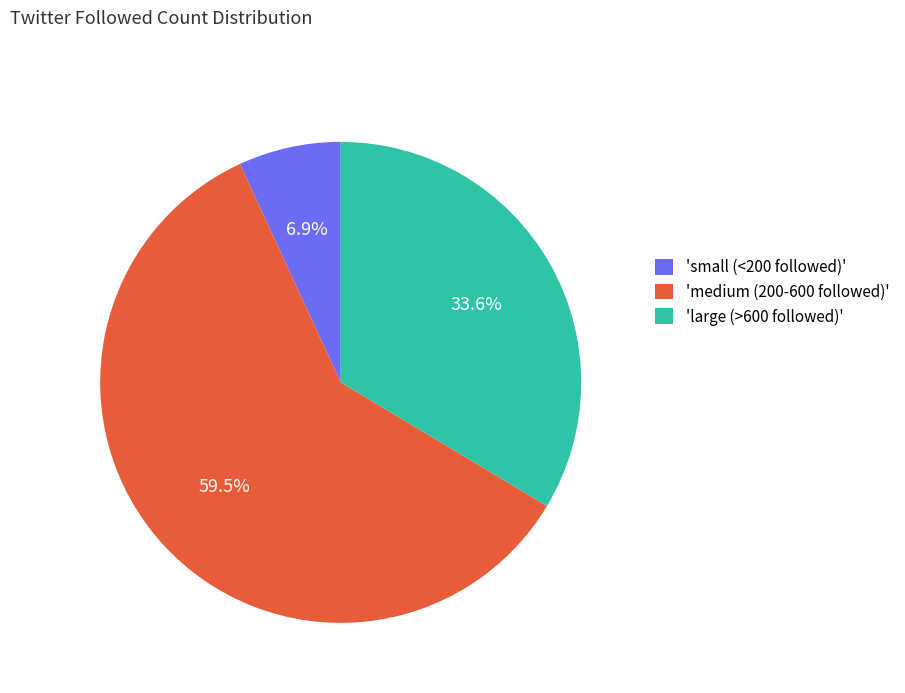

Which category has the biggest portion of the pie?

'medium (200-600 followed)'